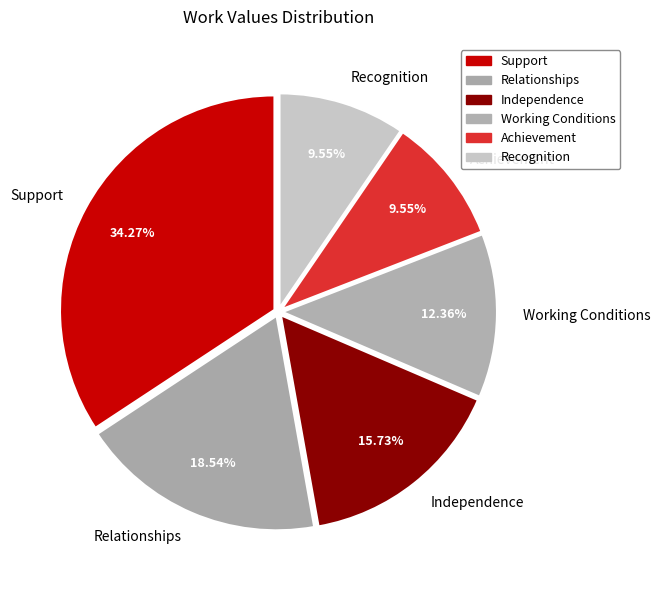

To the nearest percent, what percentage of the pie is Working Conditions?

12%